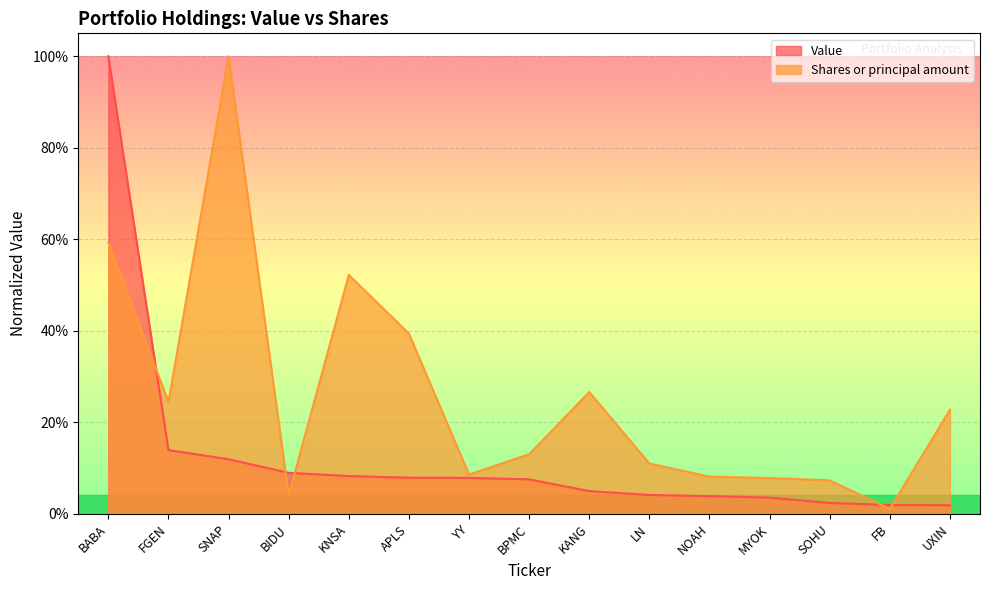

At SNAP, list the series in order from largest to smallest.

Shares or principal amount, Value